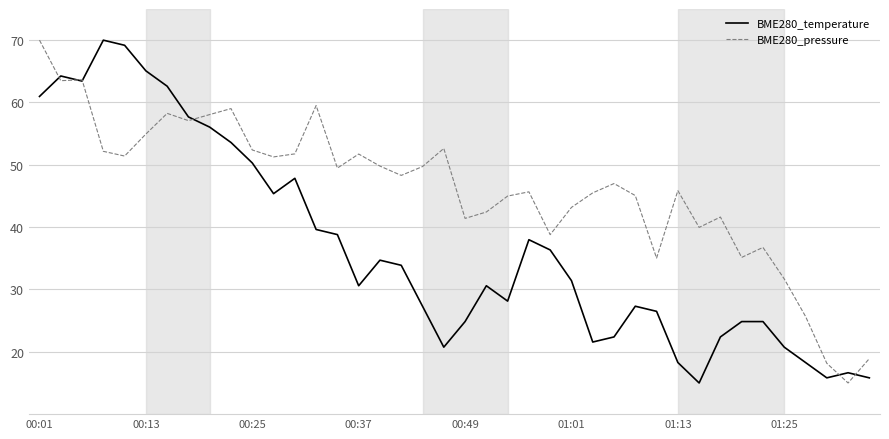

List the series in order of their overall mean, lowest first.

BME280_temperature, BME280_pressure